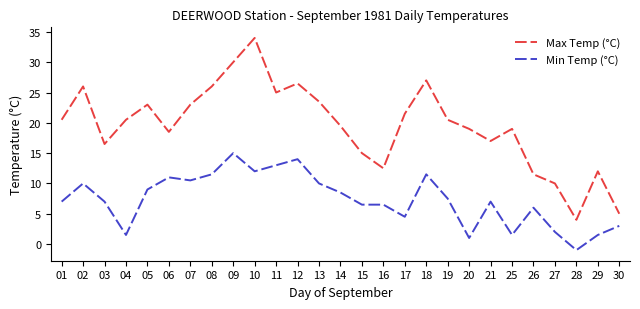

Which series has the widest spread of values?

Max Temp (°C)